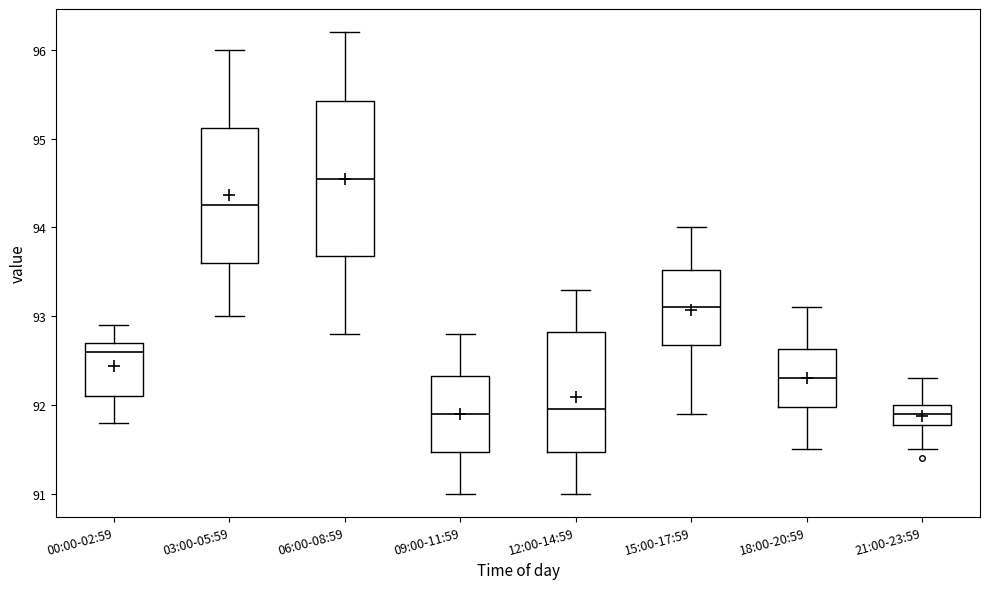

Comparing the boxes themselves (not the whiskers), which one is the tallest?

06:00-08:59